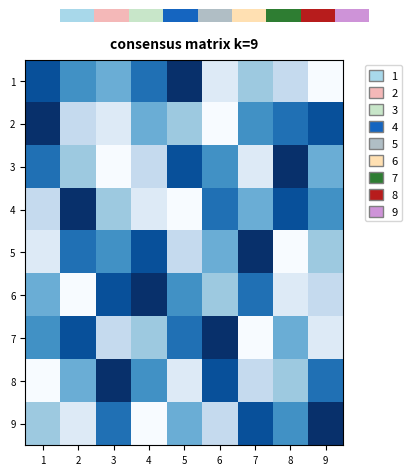

What is the total value across all series at 9?

4.5